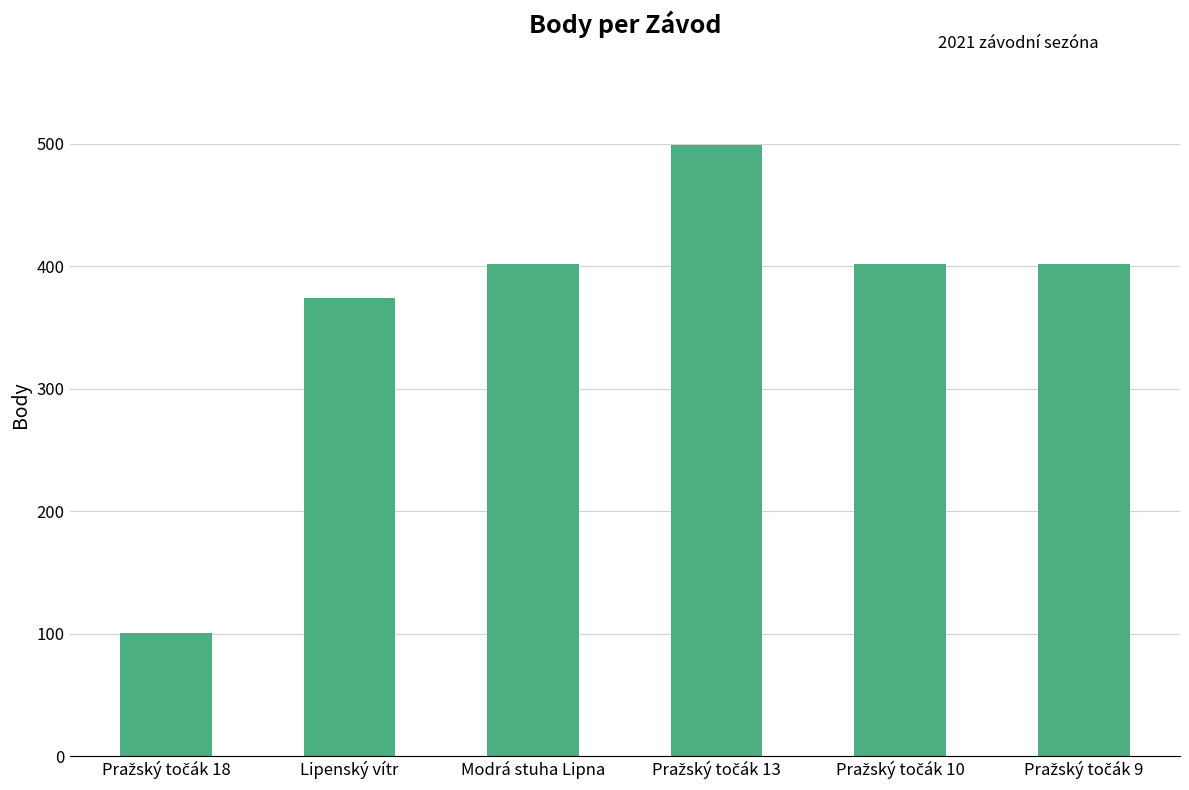

Reading left to right, extract all data points from this chart.

101	374	402	499	402	402